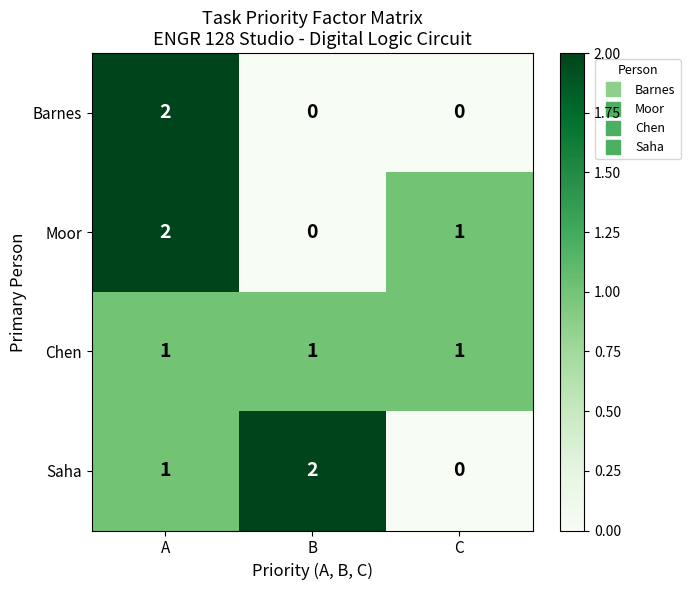

At which label does Moor reach its minimum?

B